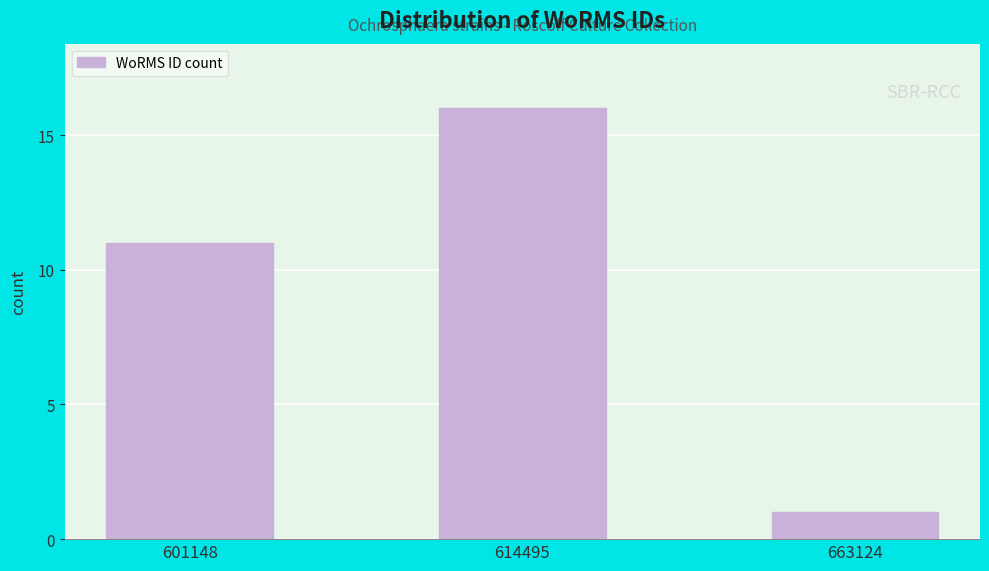

Reading left to right, transcribe all the data shown in this chart.

601148=11	614495=16	663124=1